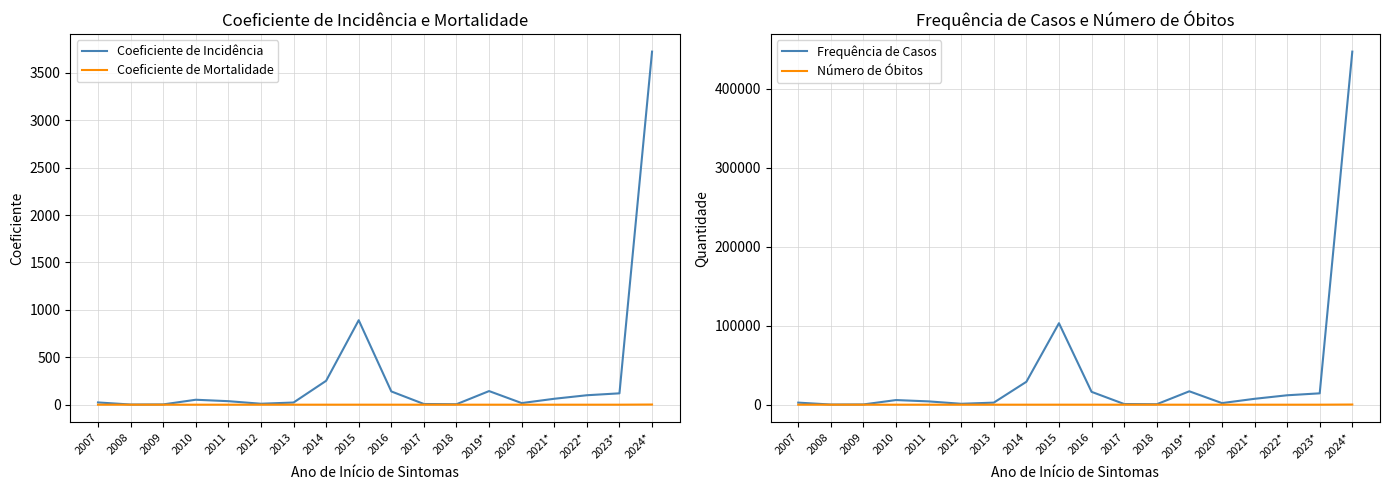

Where is Coeficiente de Incidência nearest to the value 1862?

2015